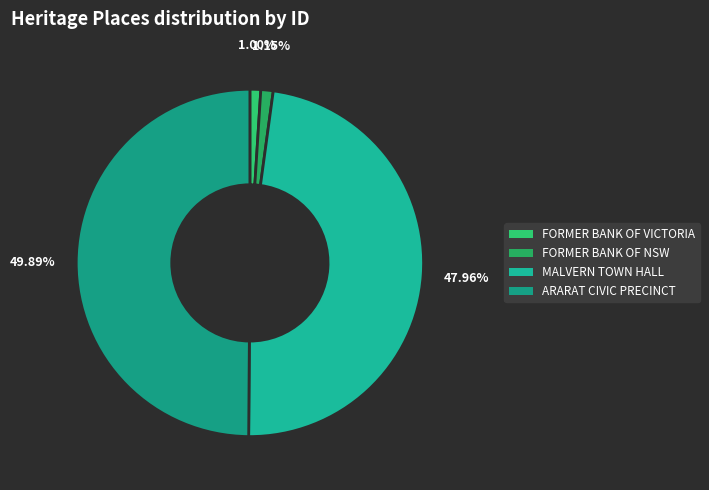

How many slices are in this pie chart?

4